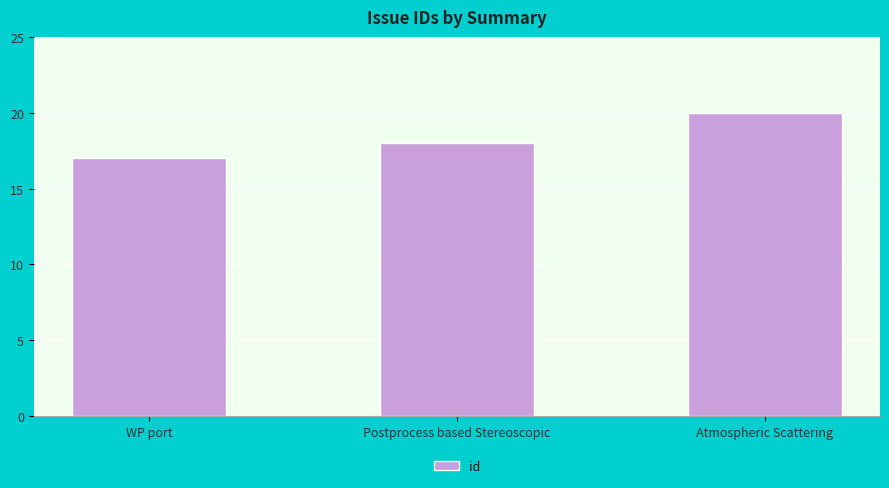

Which category has the lowest value across all series?

WP port